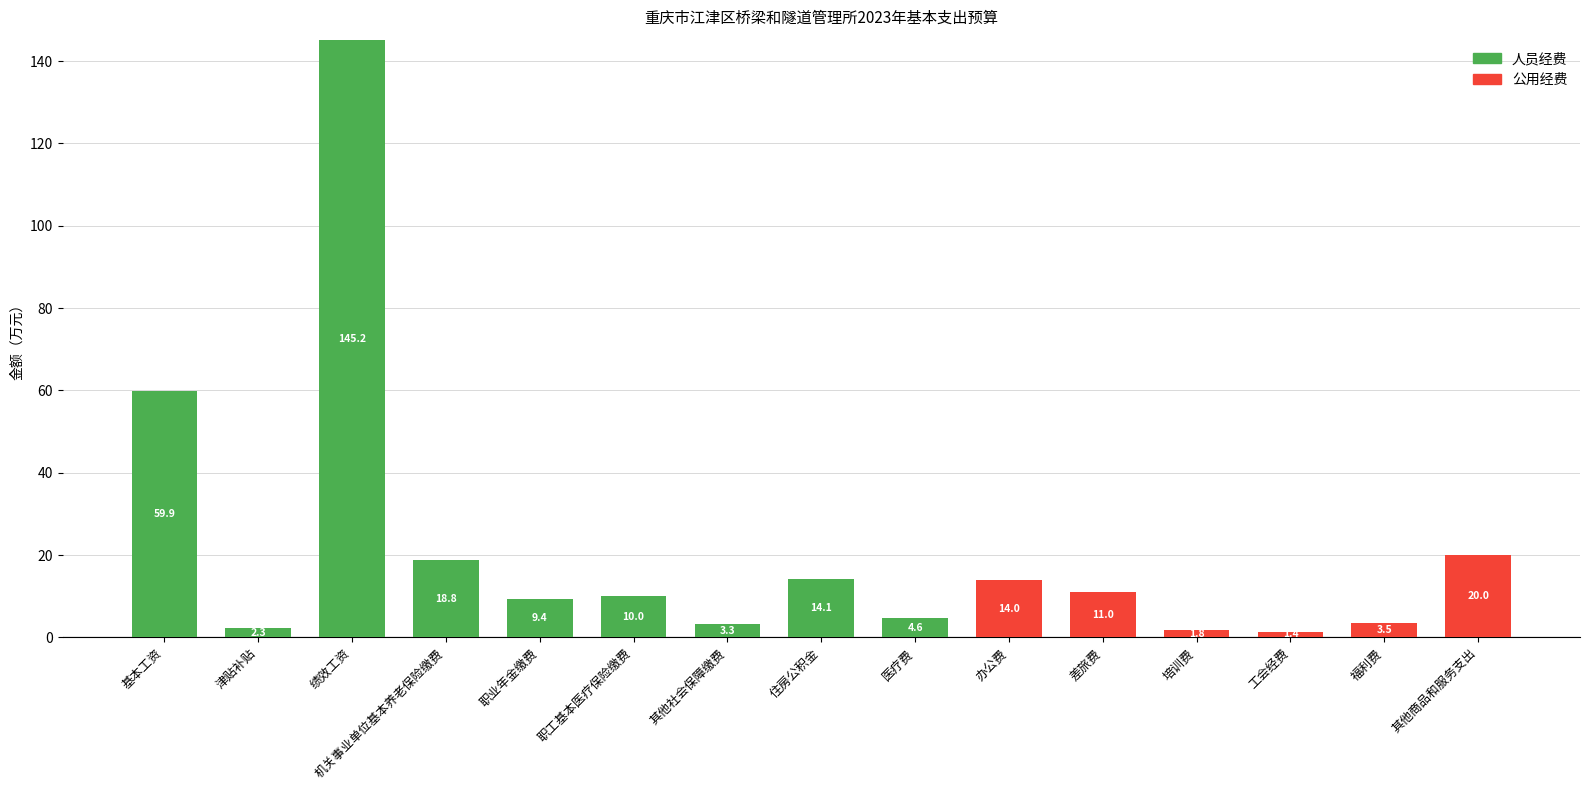

Which category has the highest value in the 人员经费 series?

绩效工资